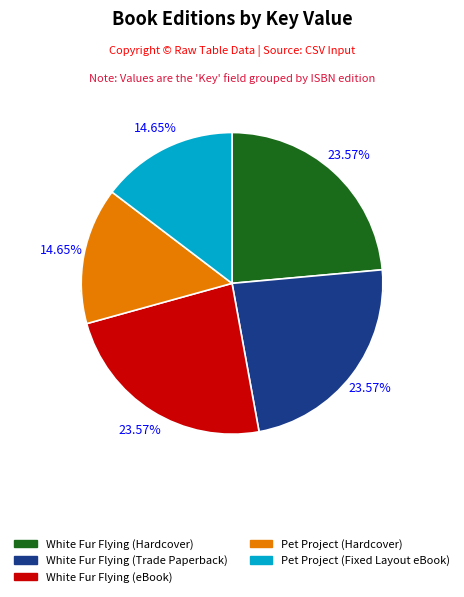

Combined, what portion of the pie is White Fur Flying (Trade Paperback) and White Fur Flying (eBook)?

47.1%